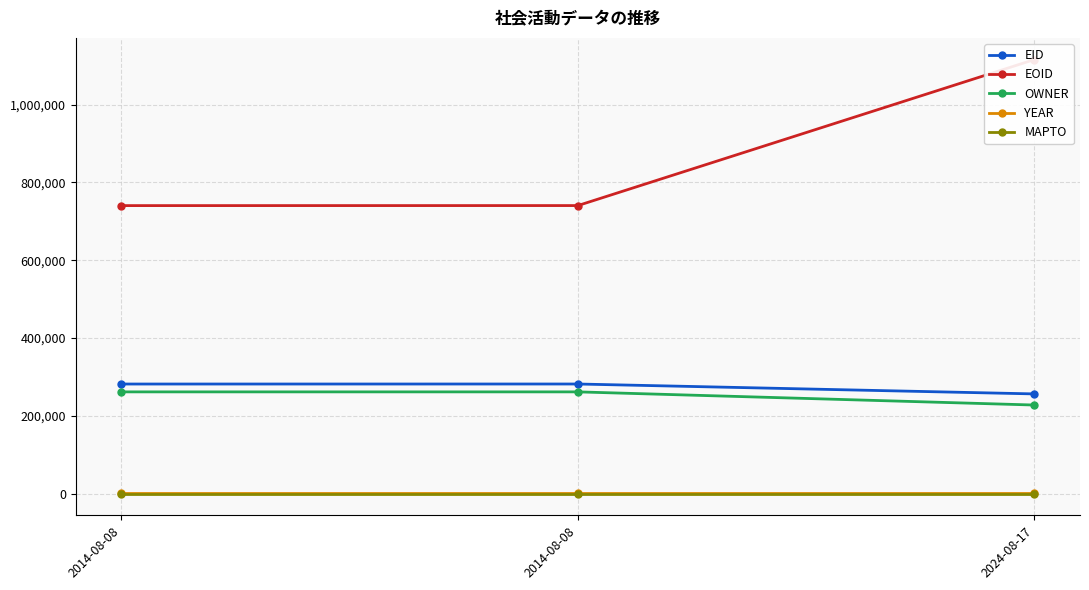

At which category is the sum across all series the highest?

2024-08-17